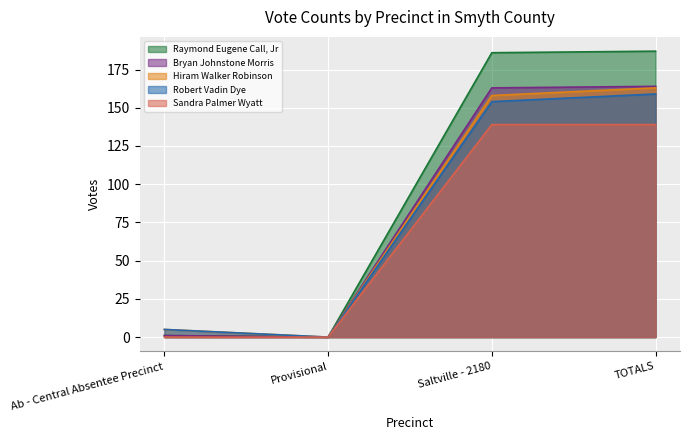

At which label does Robert Vadin Dye reach its minimum?

Provisional